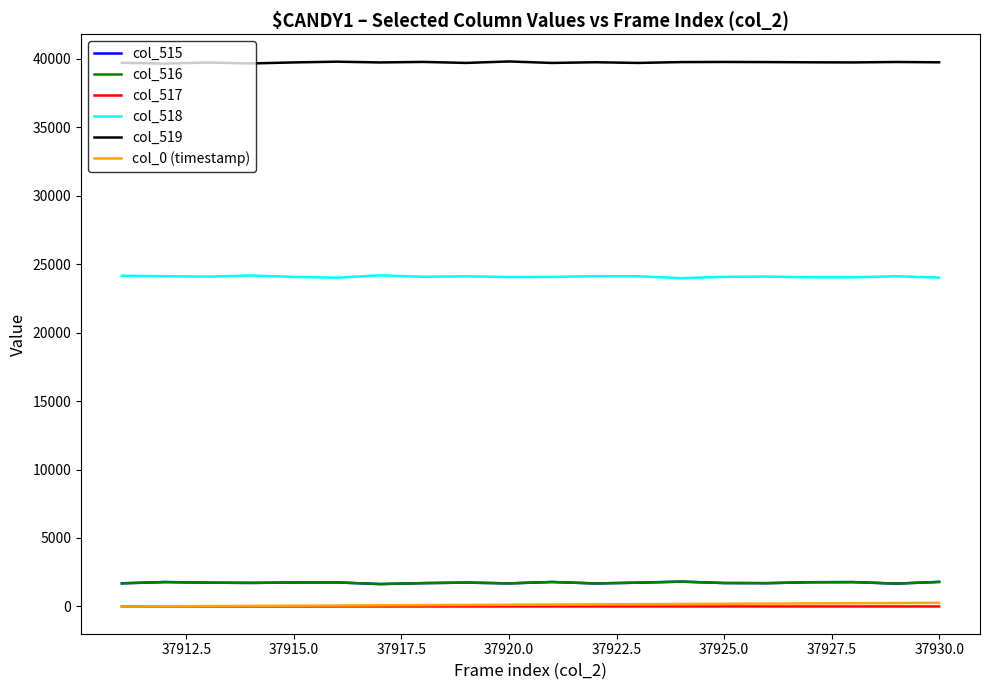

True or false: col_518 and col_515 intersect in this chart.

False